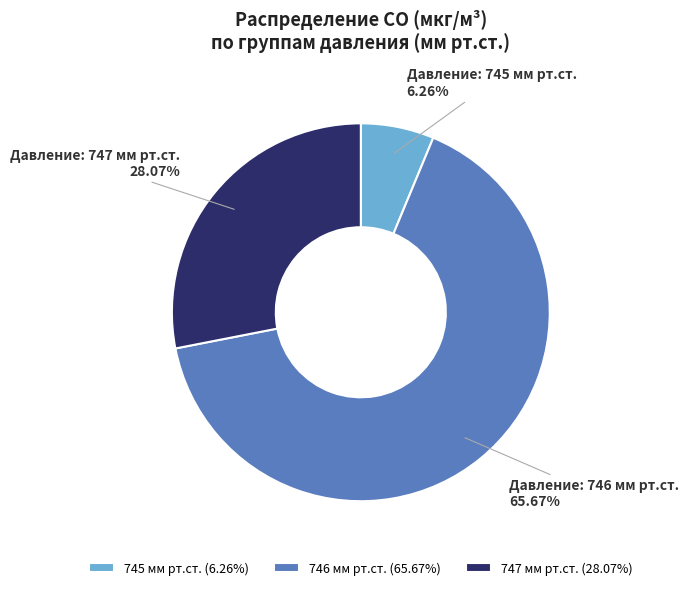

Do 746 мм рт.ст. (65.67%) and 745 мм рт.ст. (6.26%) together represent more than half of the pie?

Yes